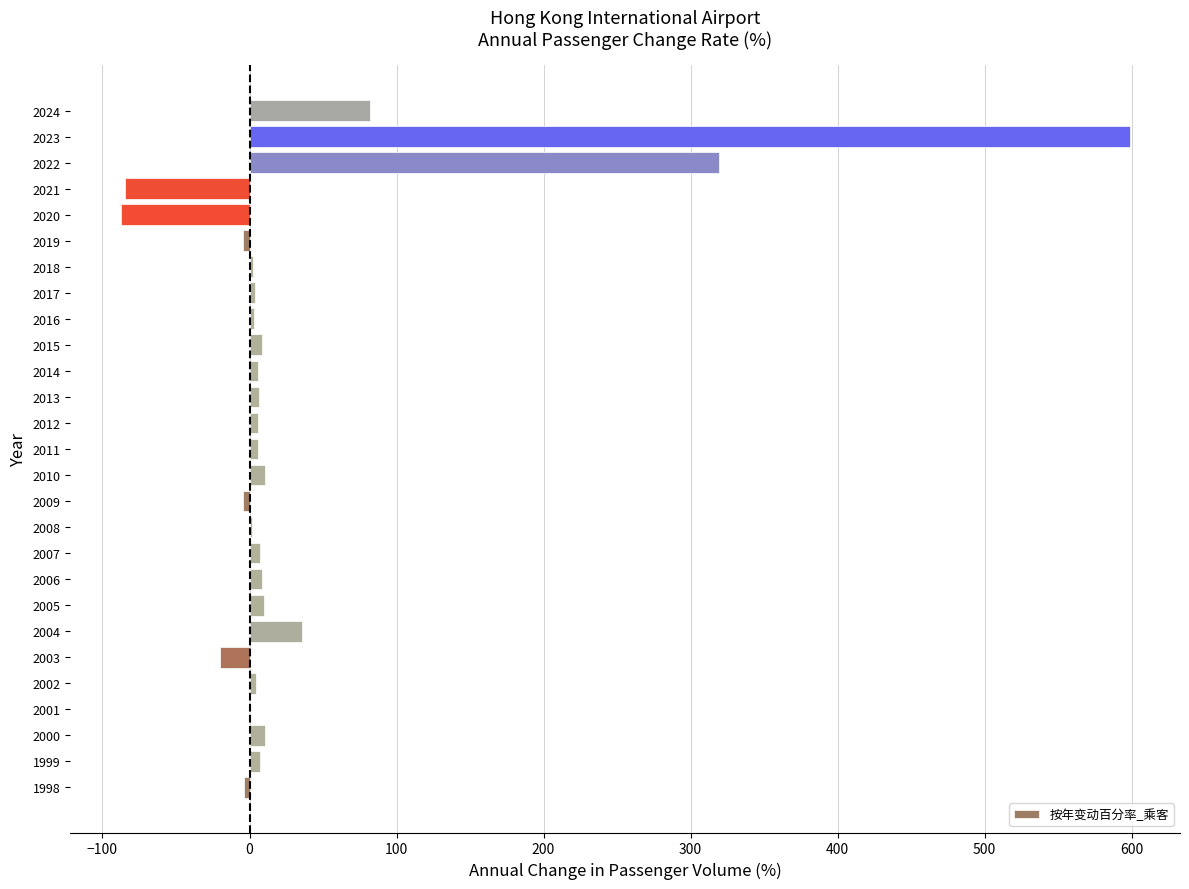

Where is the data nearest to the value 255?

2022